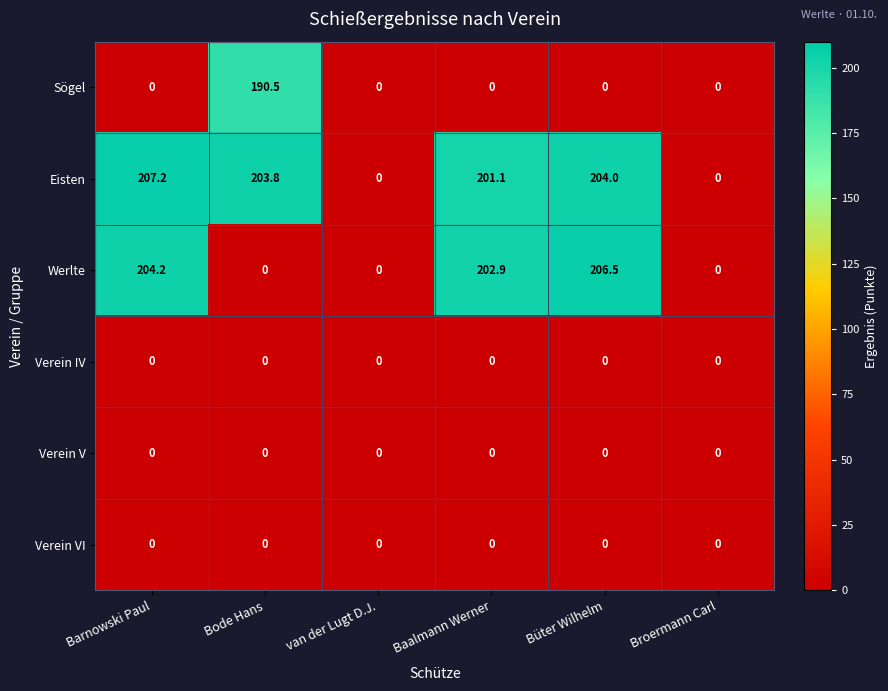

At which category is the sum across all series the highest?

Barnowski Paul